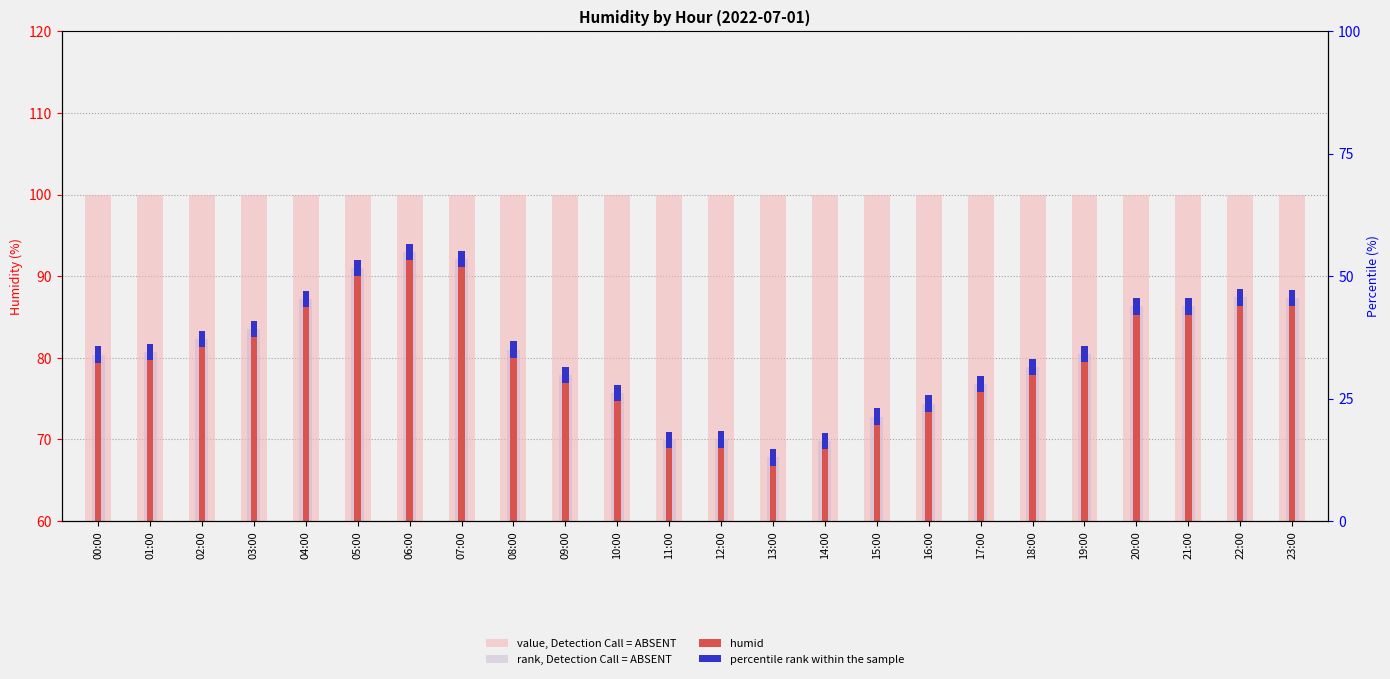

True or false: humid has a value of 38.4 at 23:00.

False